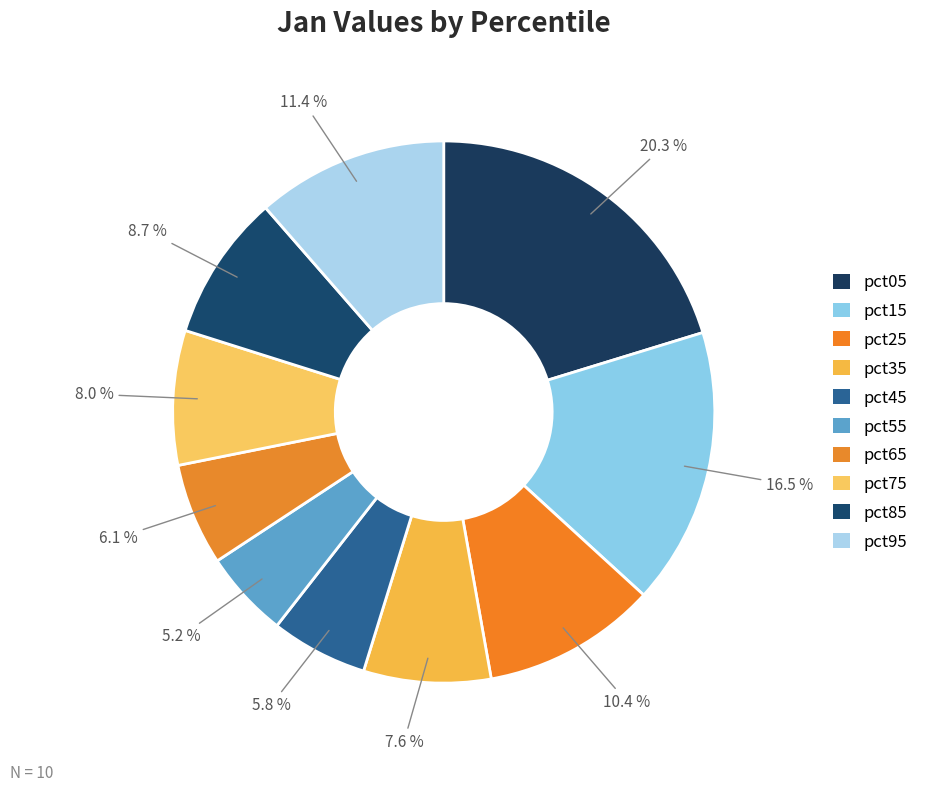

Which slice is the smallest?

pct55